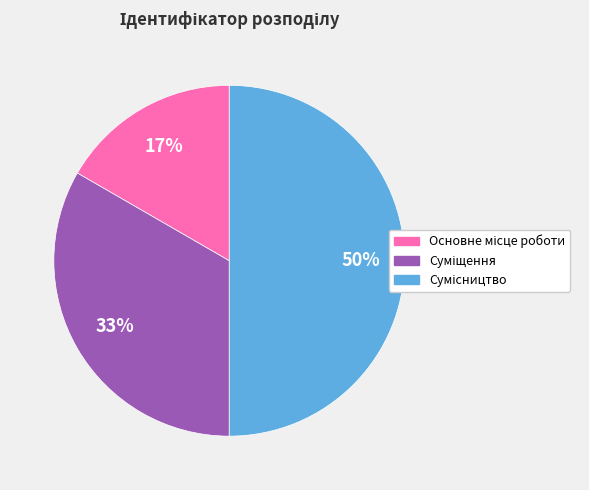

To the nearest percent, what is the difference between the largest and smallest slice percentages?

33%